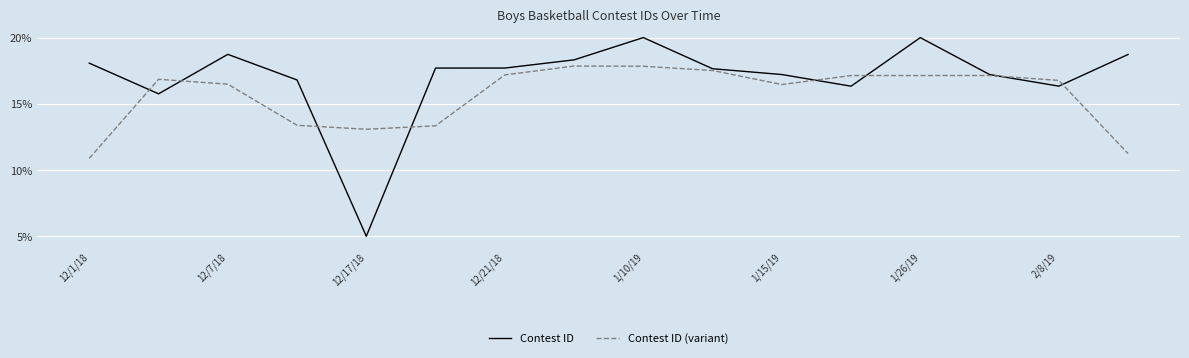

What is the minimum value shown in the chart?

5.0